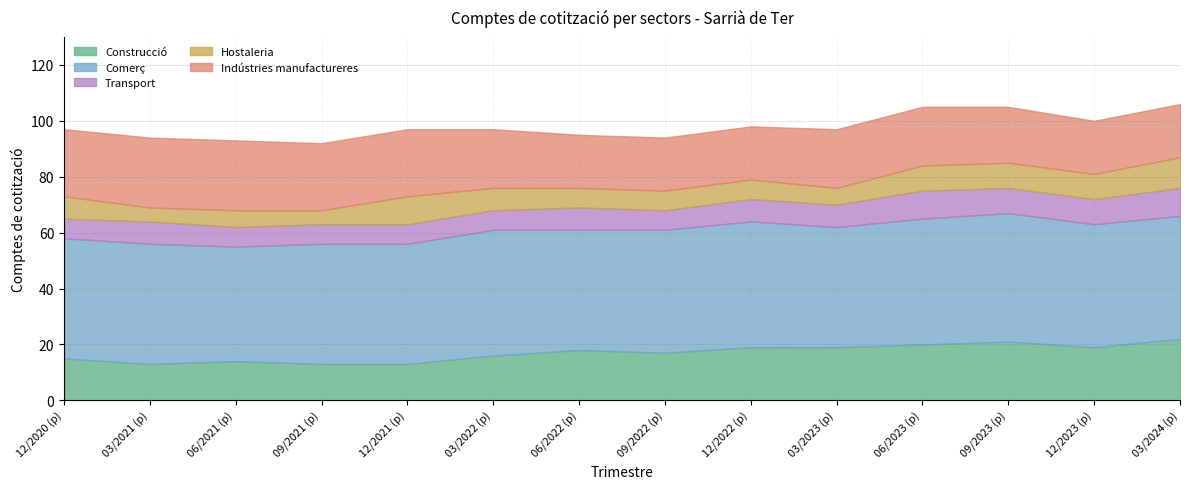

At which label does Construcció first exceed 18?

12/2022 (p)